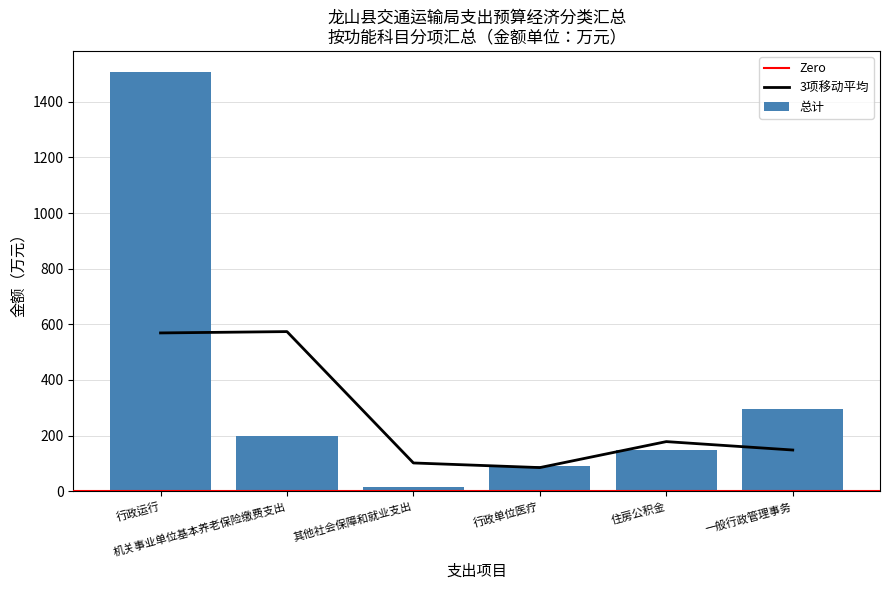

Rank the categories by value from lowest to highest.

其他社会保障和就业支出, 行政单位医疗, 住房公积金, 机关事业单位基本养老保险缴费支出, 一般行政管理事务, 行政运行